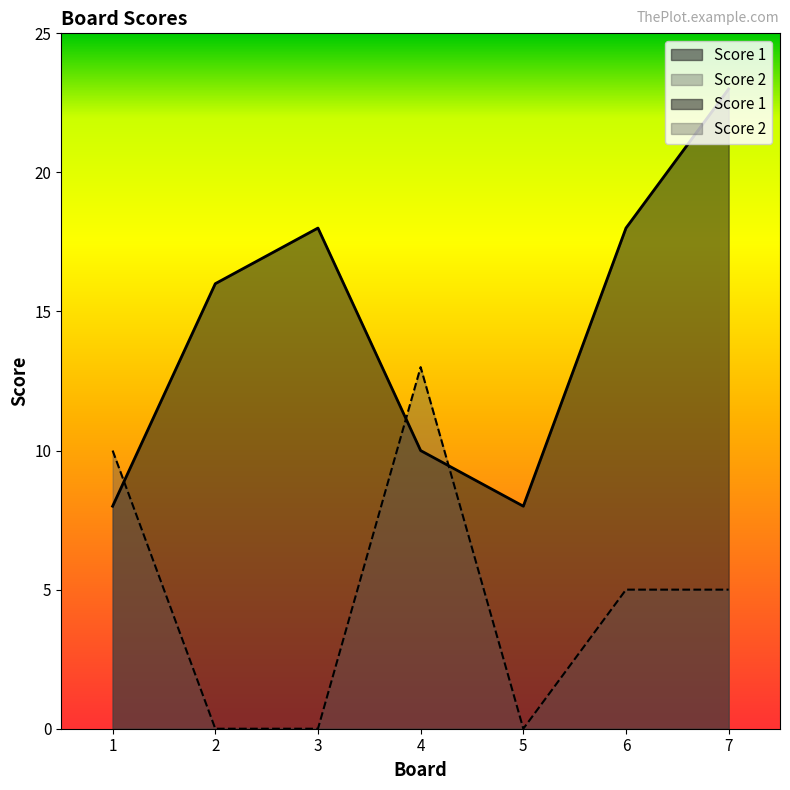

How many lines are shown in the chart?

2